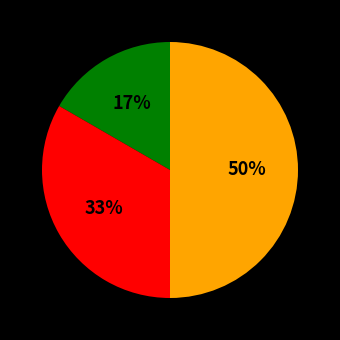

To the nearest percent, what is the average slice percentage?

33%